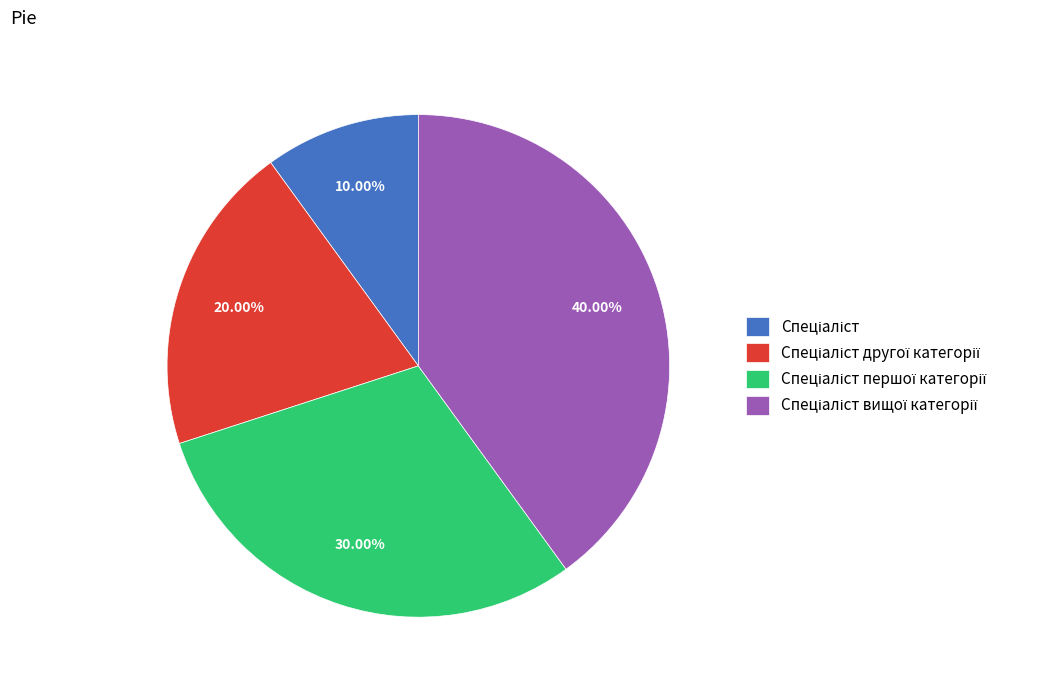

Does any single category account for the majority?

No